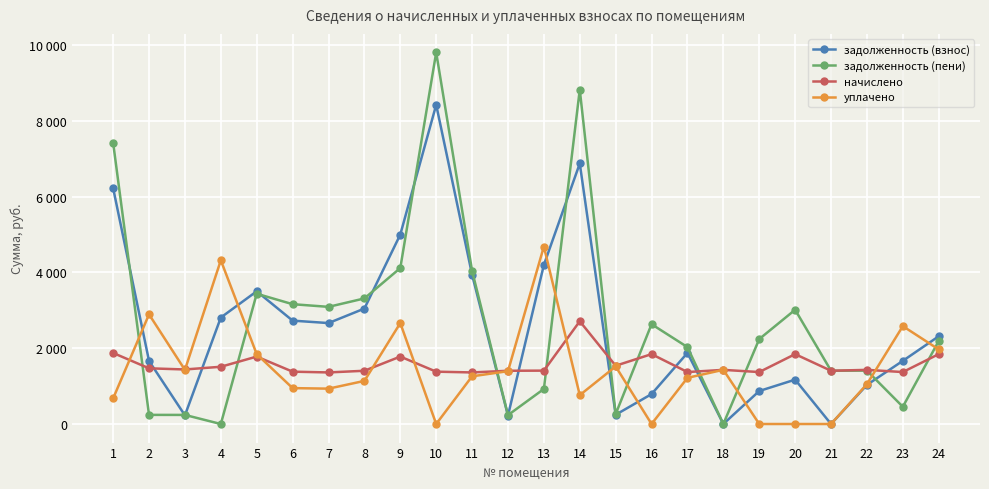

At how many categories does at least one series exceed 6058?

3